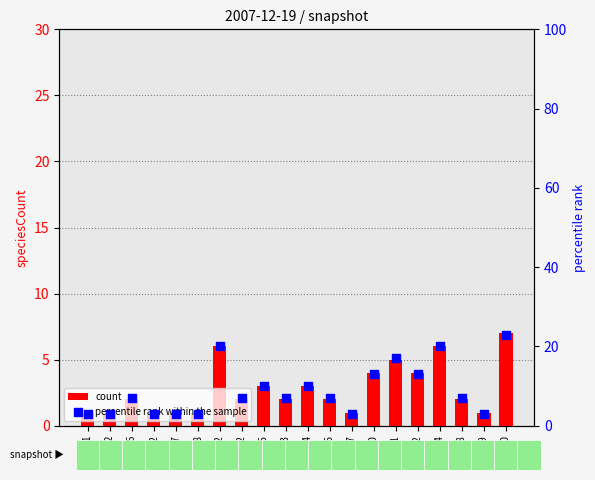

Which series has the largest Y range (max minus min)?

percentile rank within the sample